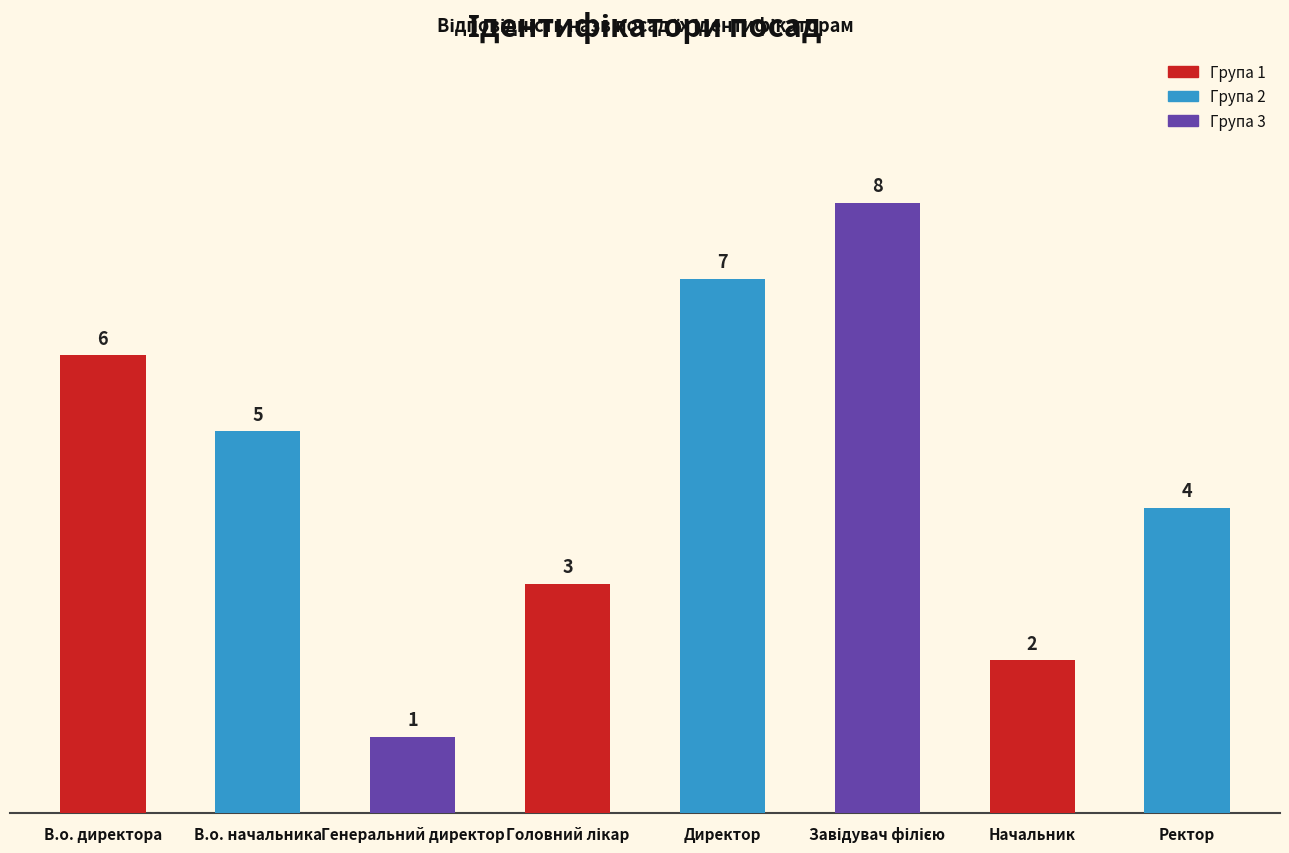

At which label does the data first exceed 5?

В.о. директора